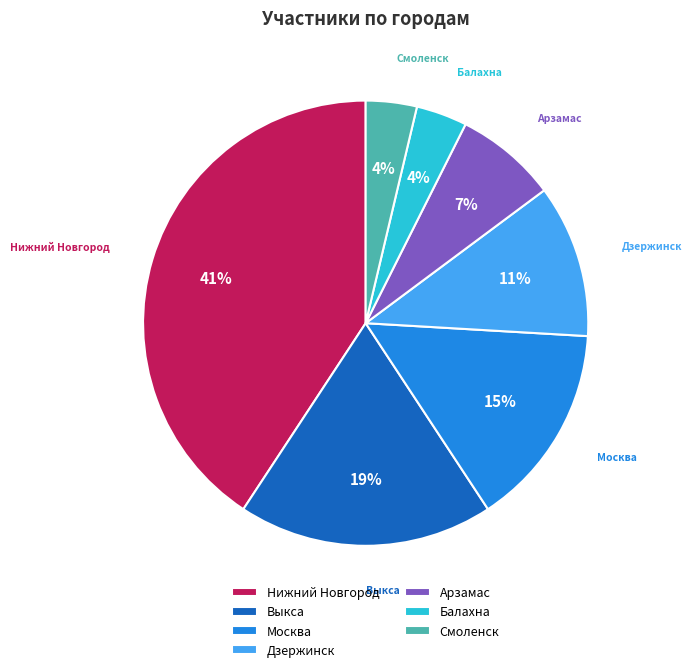

Which category has the biggest portion of the pie?

Нижний Новгород